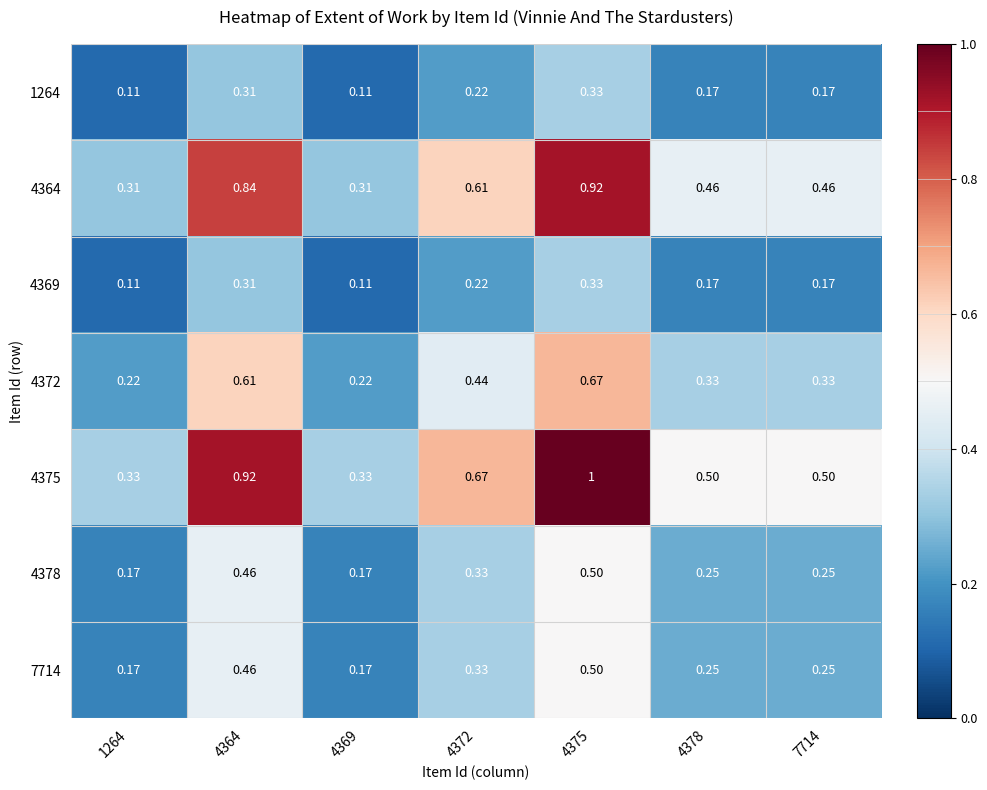

What is the difference between the highest and lowest values at 1264?

0.2